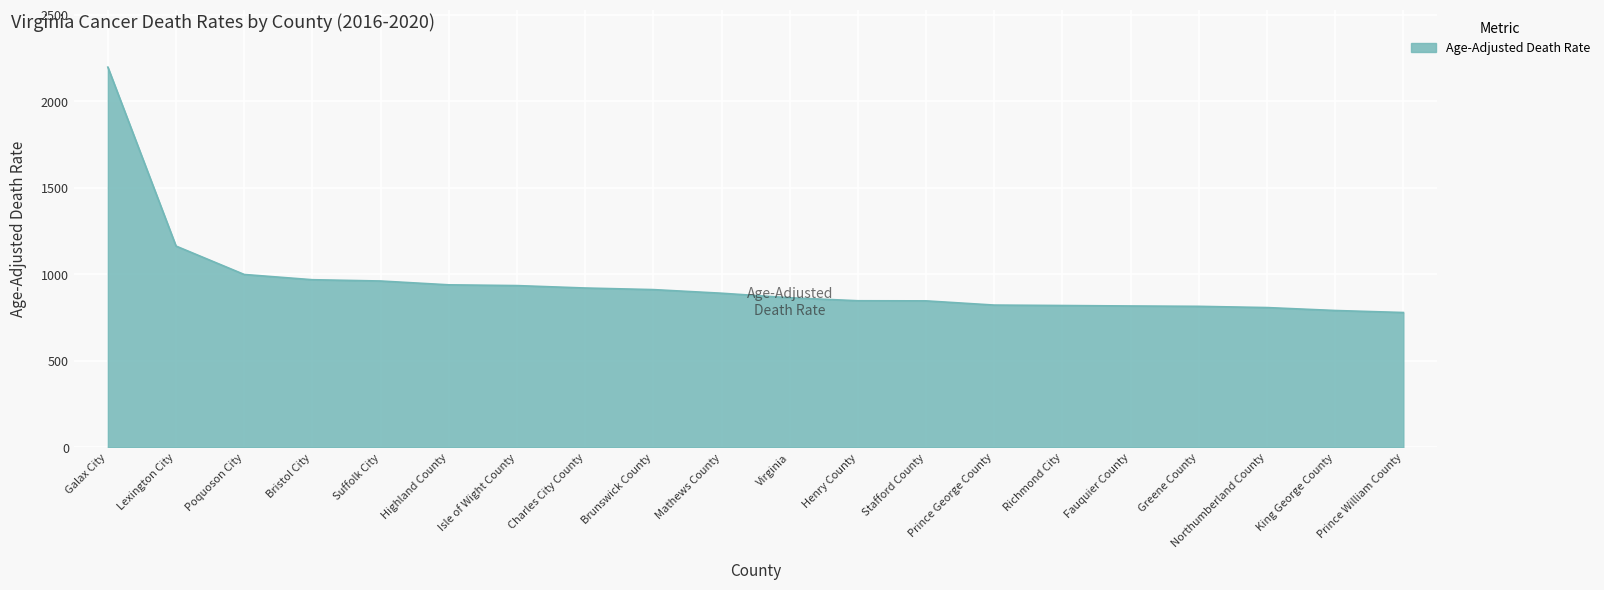

What is the sum of the values at Fauquier County and Brunswick County?

1729.4